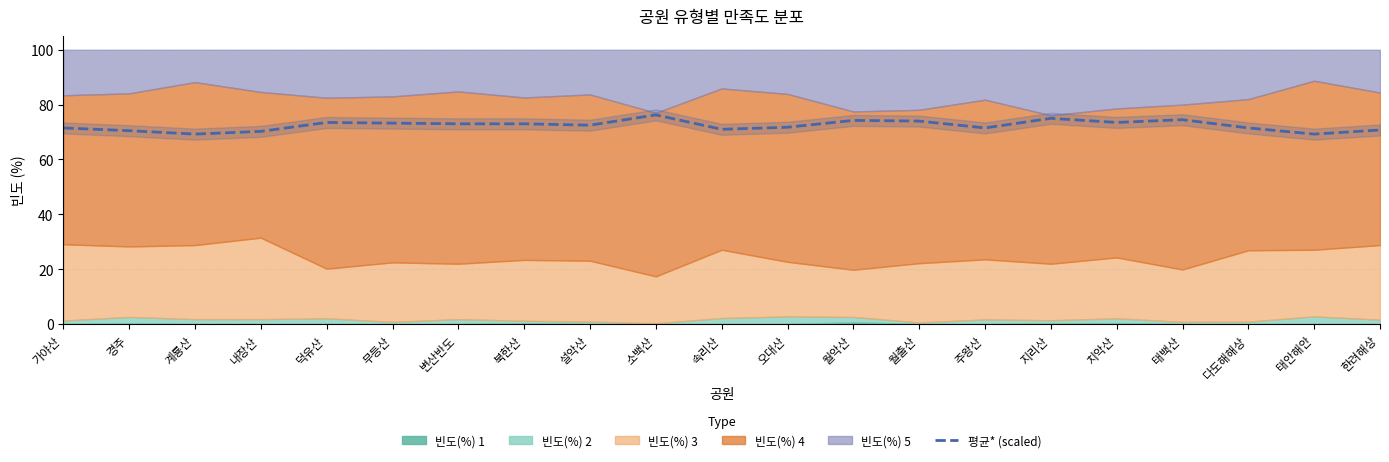

Is it true that the value at 소백산 is 42.9?

False